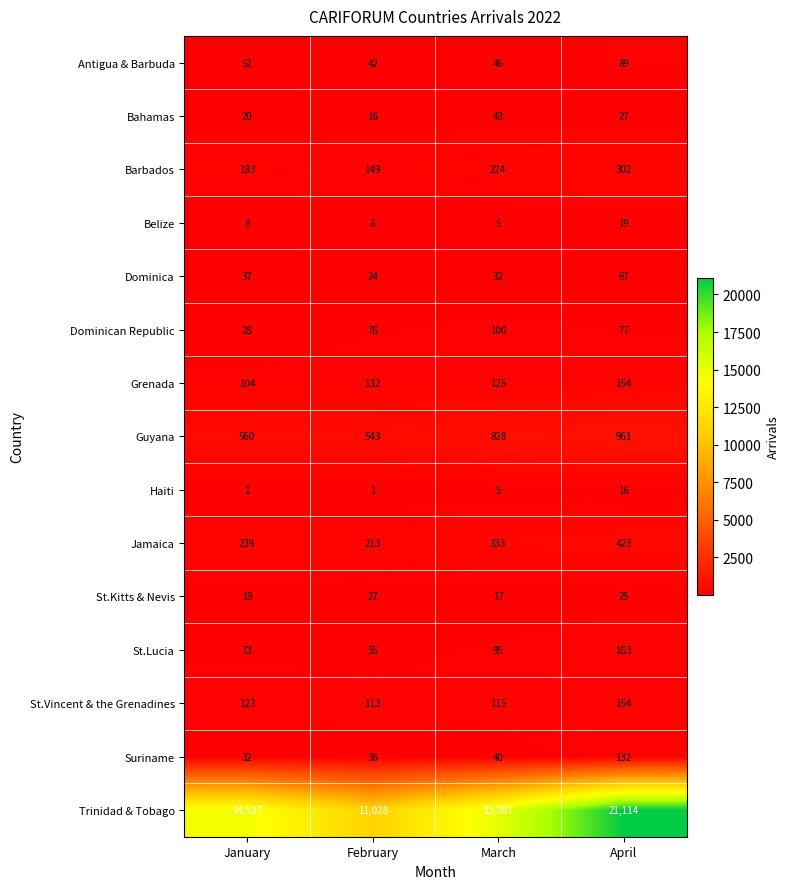

At how many categories does at least one series exceed 12166?

3